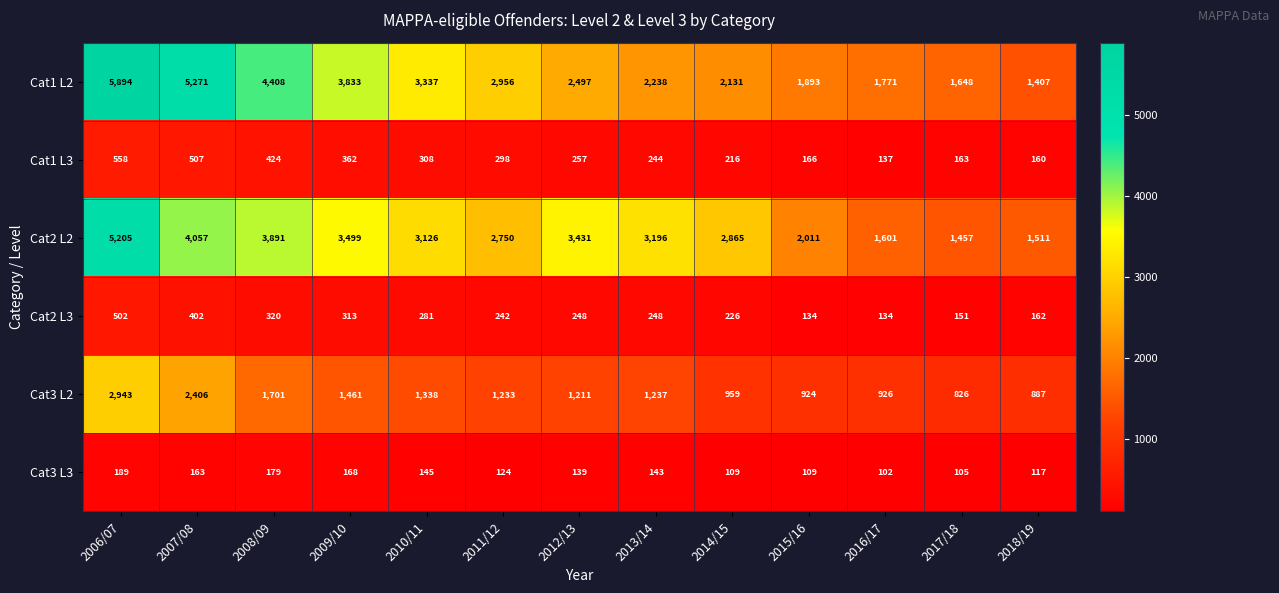

Which label corresponds to the smallest value in the chart?

2016/17